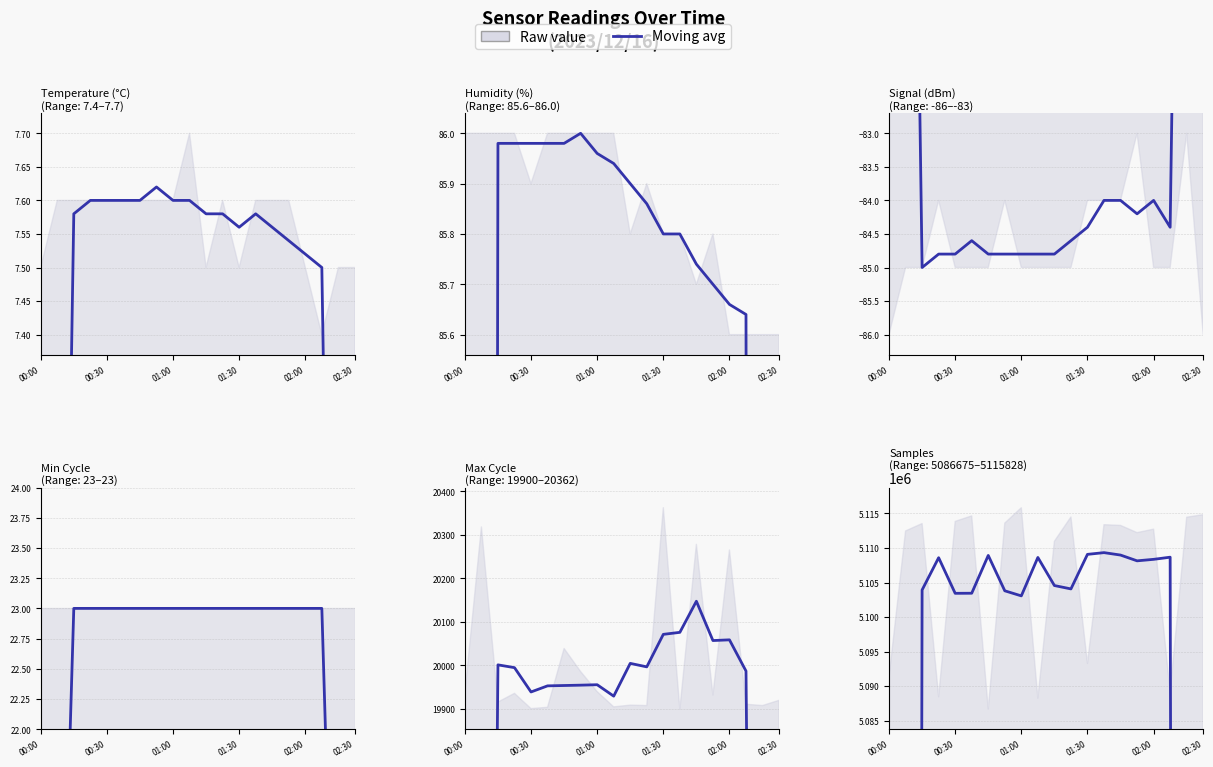

What is the smallest value displayed?

3063459.8